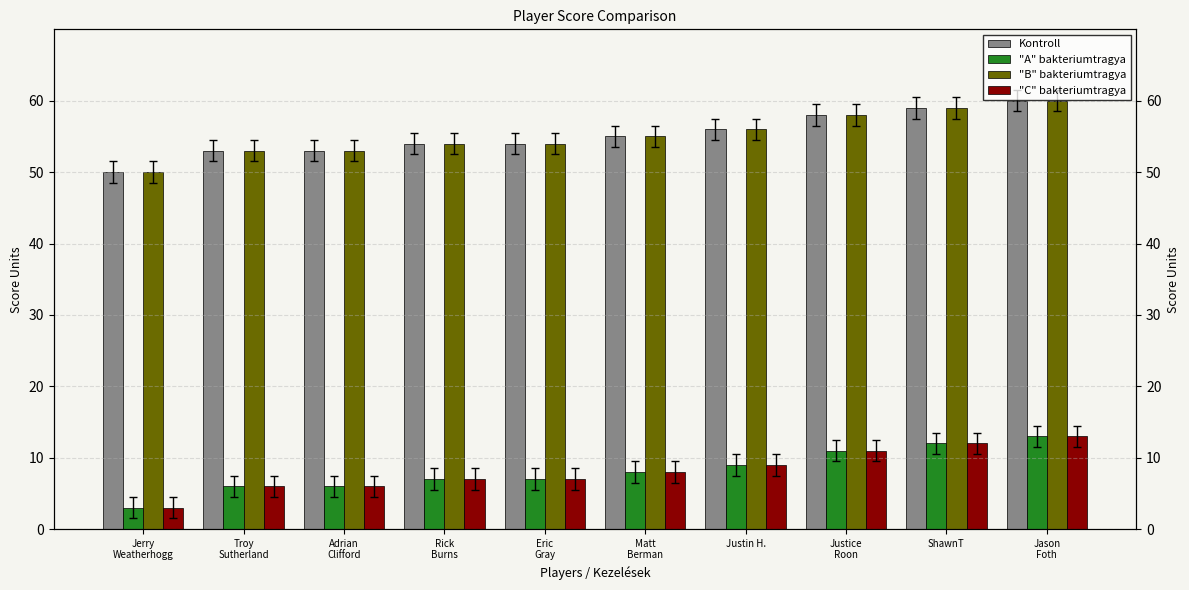

At which label is "C" bakteriumtragya closest to 8?

Matt
Berman